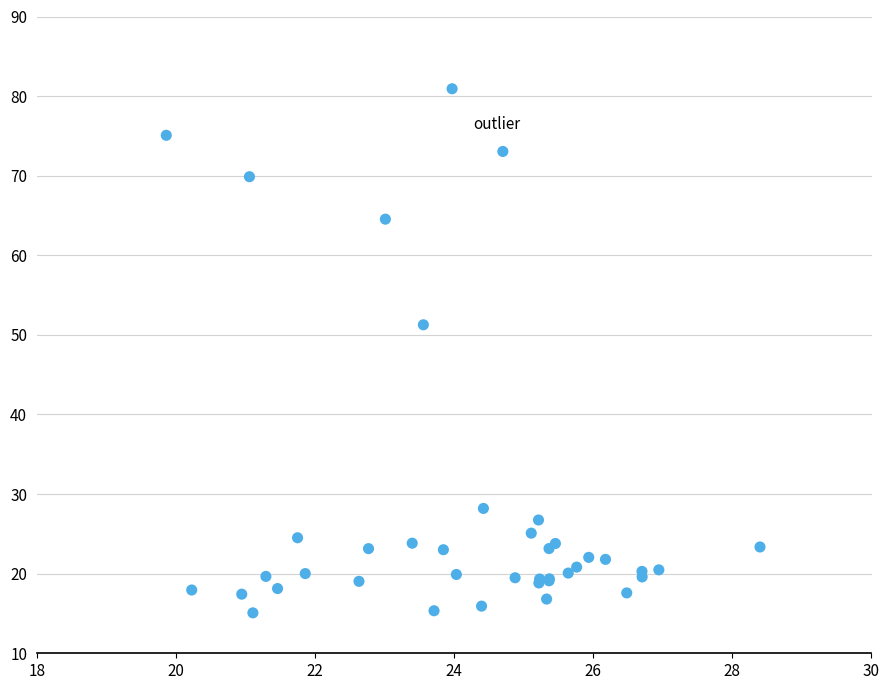

What Y value in the scatter plot is closest to 47?

51.3